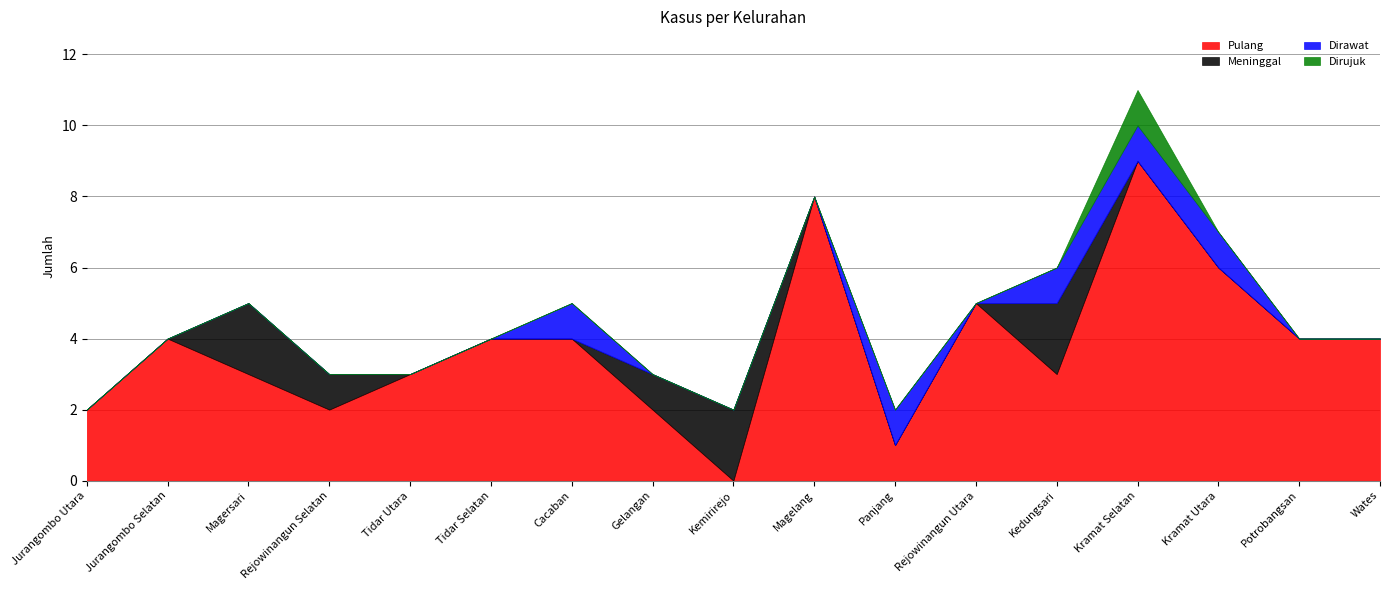

How many lines are shown in the chart?

4